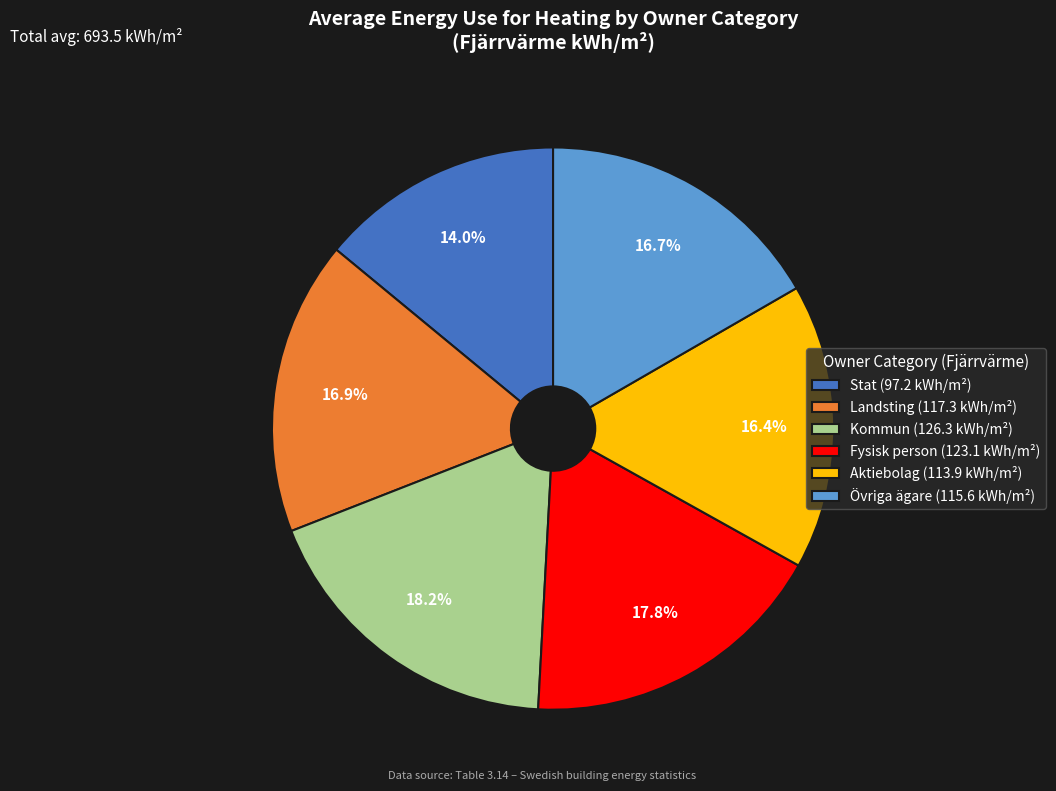

Do Övriga ägare and Stat together represent more than half of the pie?

No